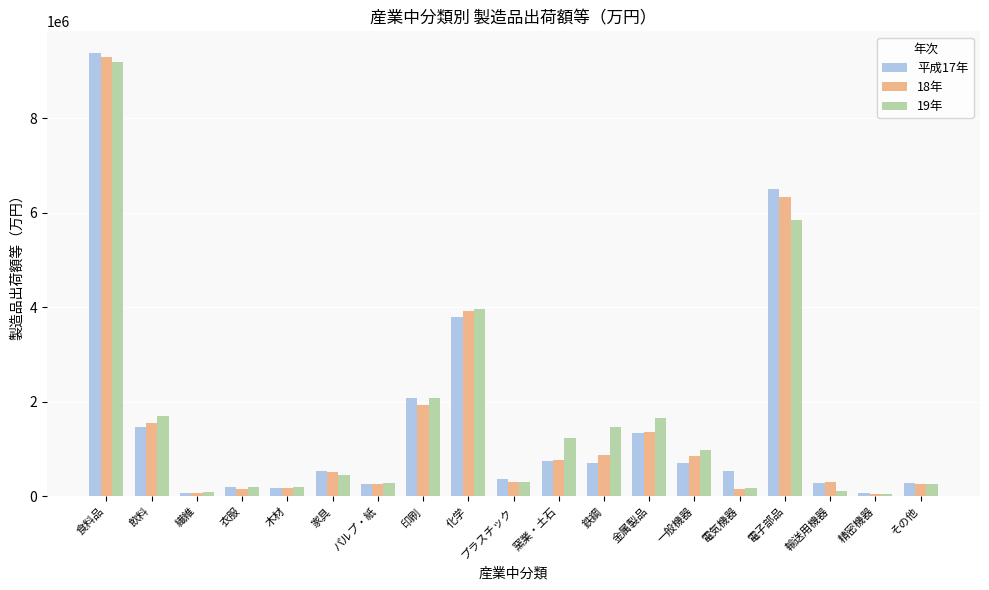

Is the value of 19年 at 繊維 greater than the value of 平成17年 at パルプ・紙?

No